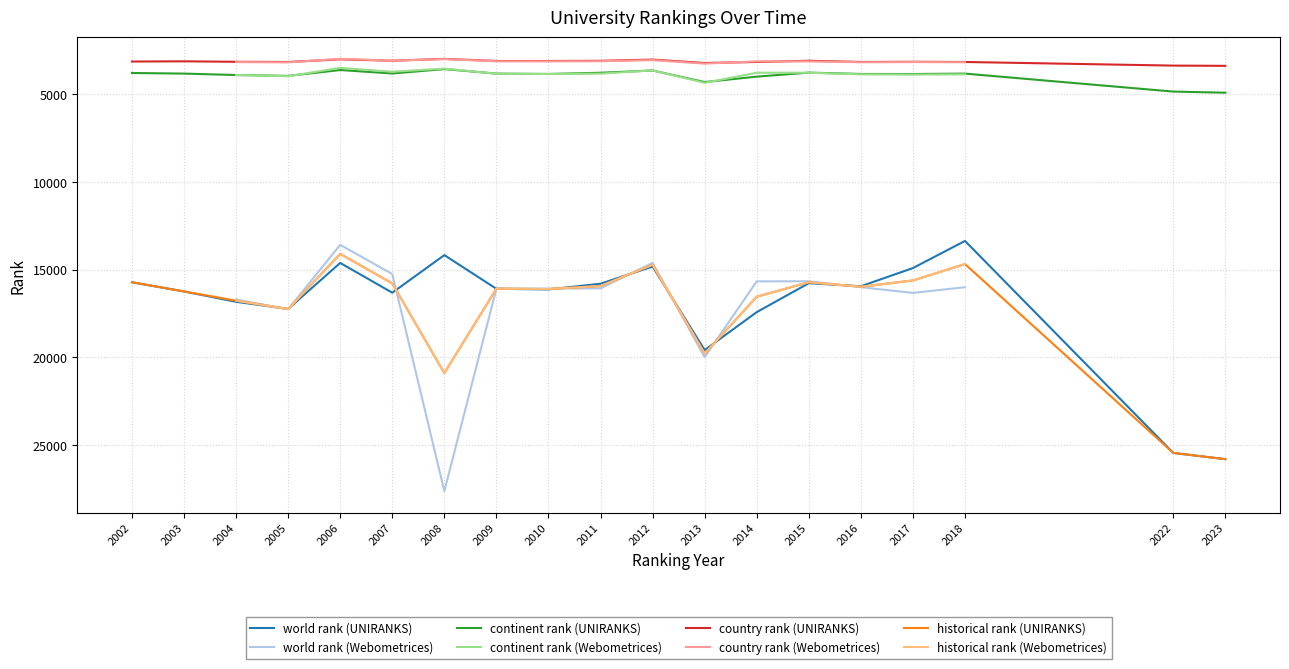

Does the chart display data point markers on the line(s)?

No